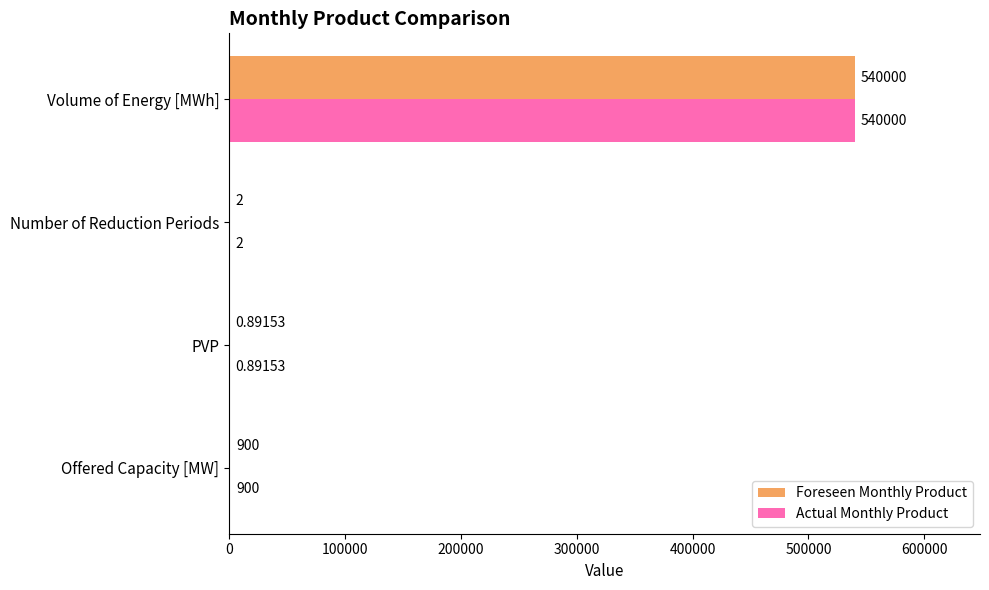

At which category is the sum across all series the highest?

Volume of Energy [MWh]